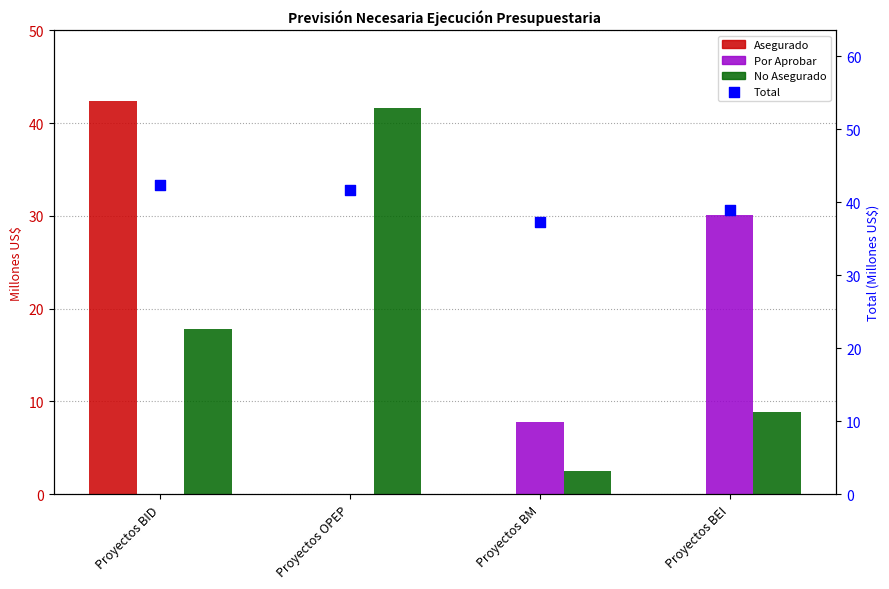

At how many categories does at least one series exceed 18?

4